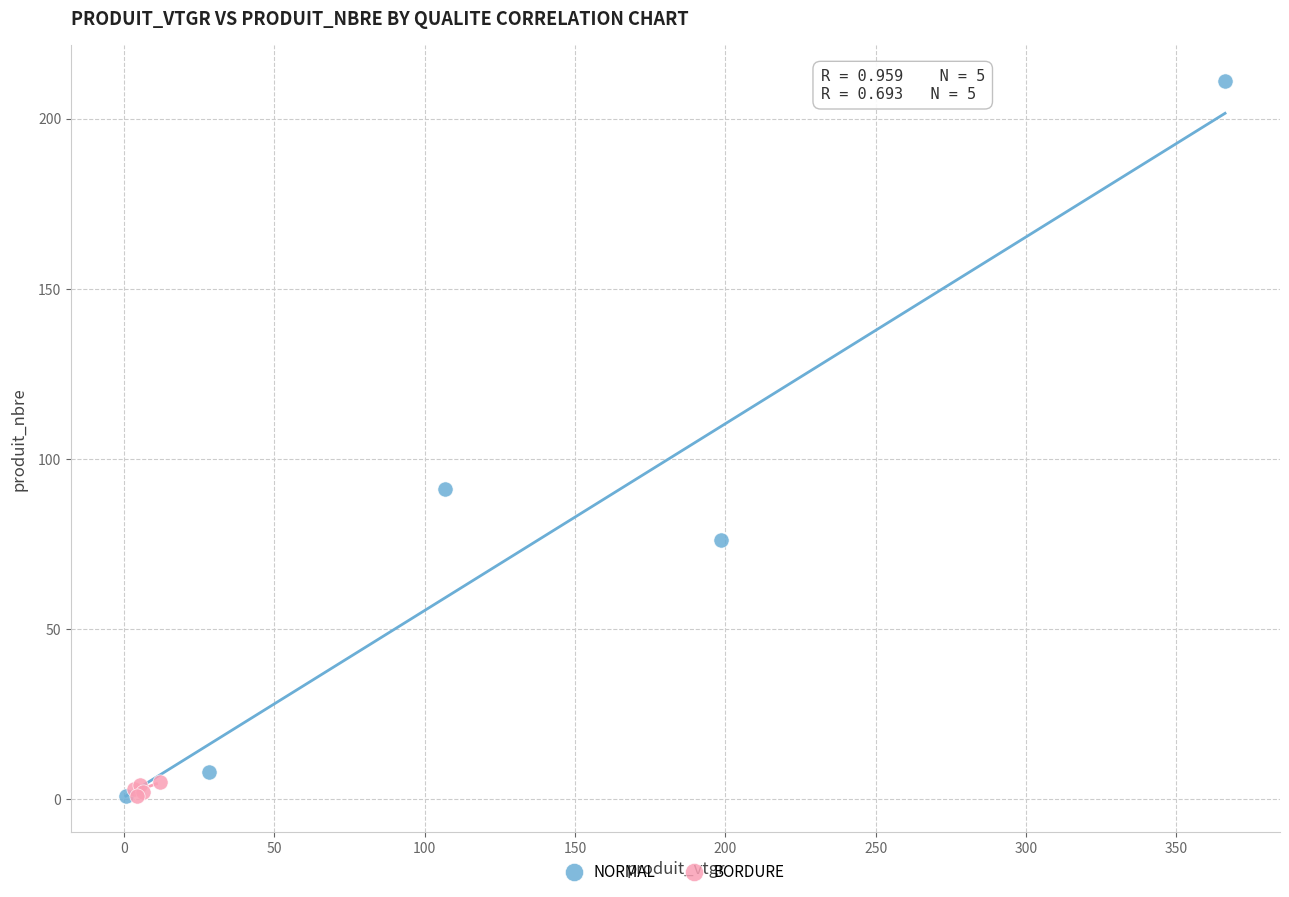

Which series contains the highest Y value?

NORMAL